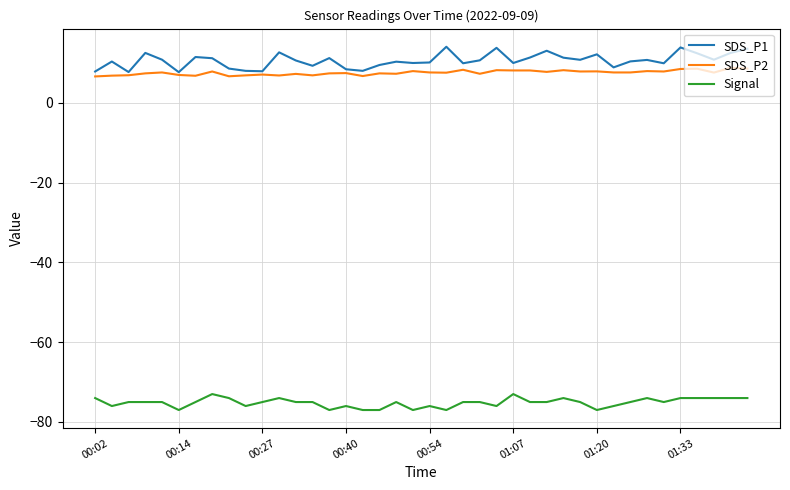

What is the highest value of the SDS_P1 series?

14.1